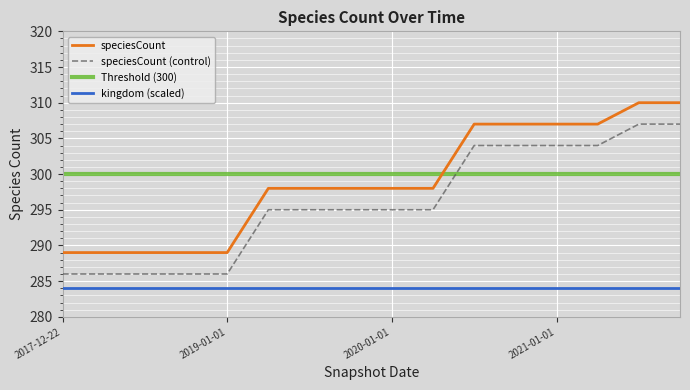

Is this an area chart (filled region under the line)?

No